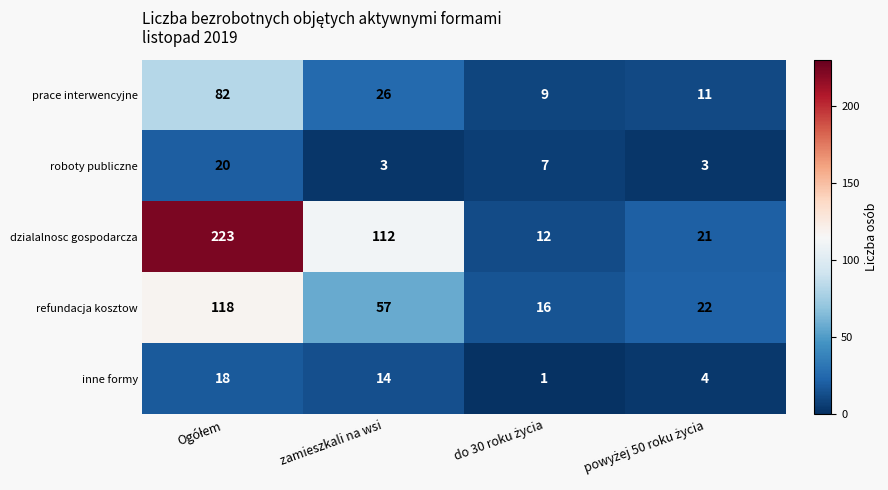

Reading left to right, transcribe all the data shown in this chart.

prace interwencyjne: 82	26	9	11
roboty publiczne: 20	3	7	3
dzialalnosc gospodarcza: 223	112	12	21
refundacja kosztow: 118	57	16	22
inne formy: 18	14	1	4